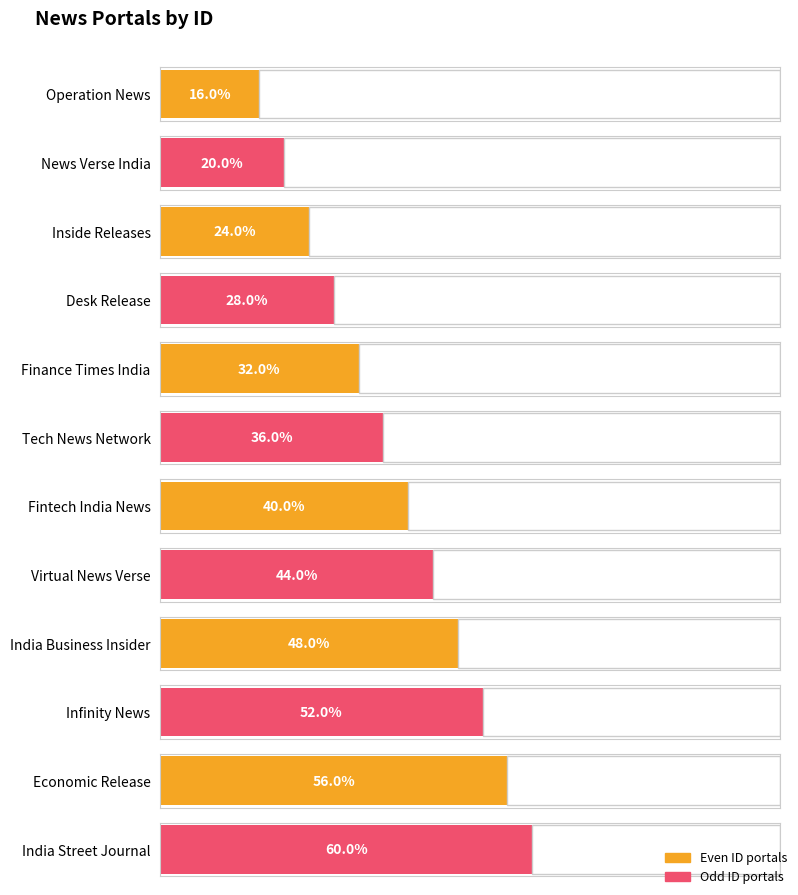

Does the chart contain any negative values?

No